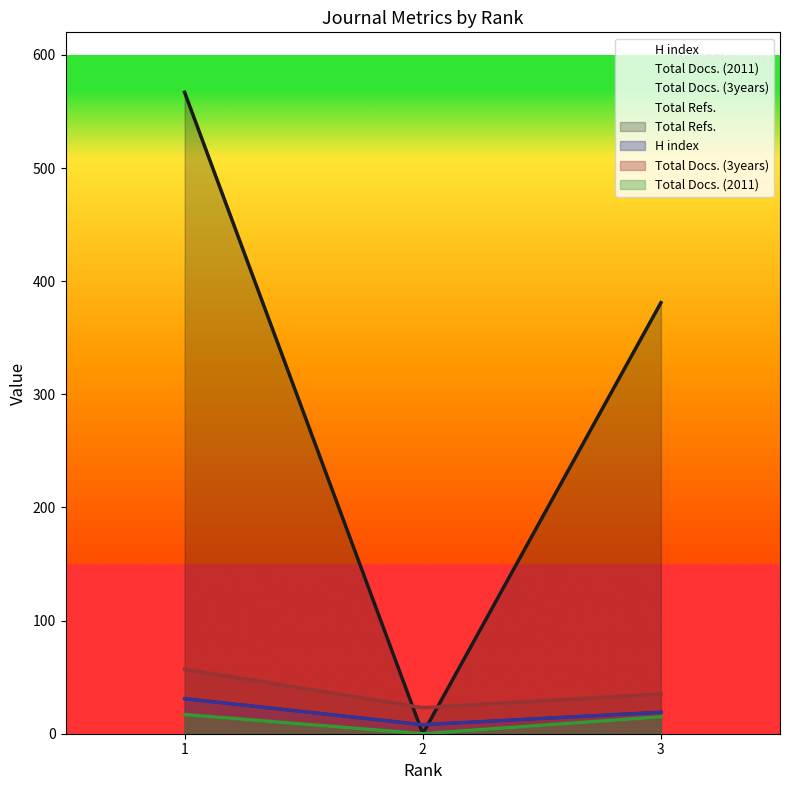

How many data points in Total Refs. are less than 381?

1